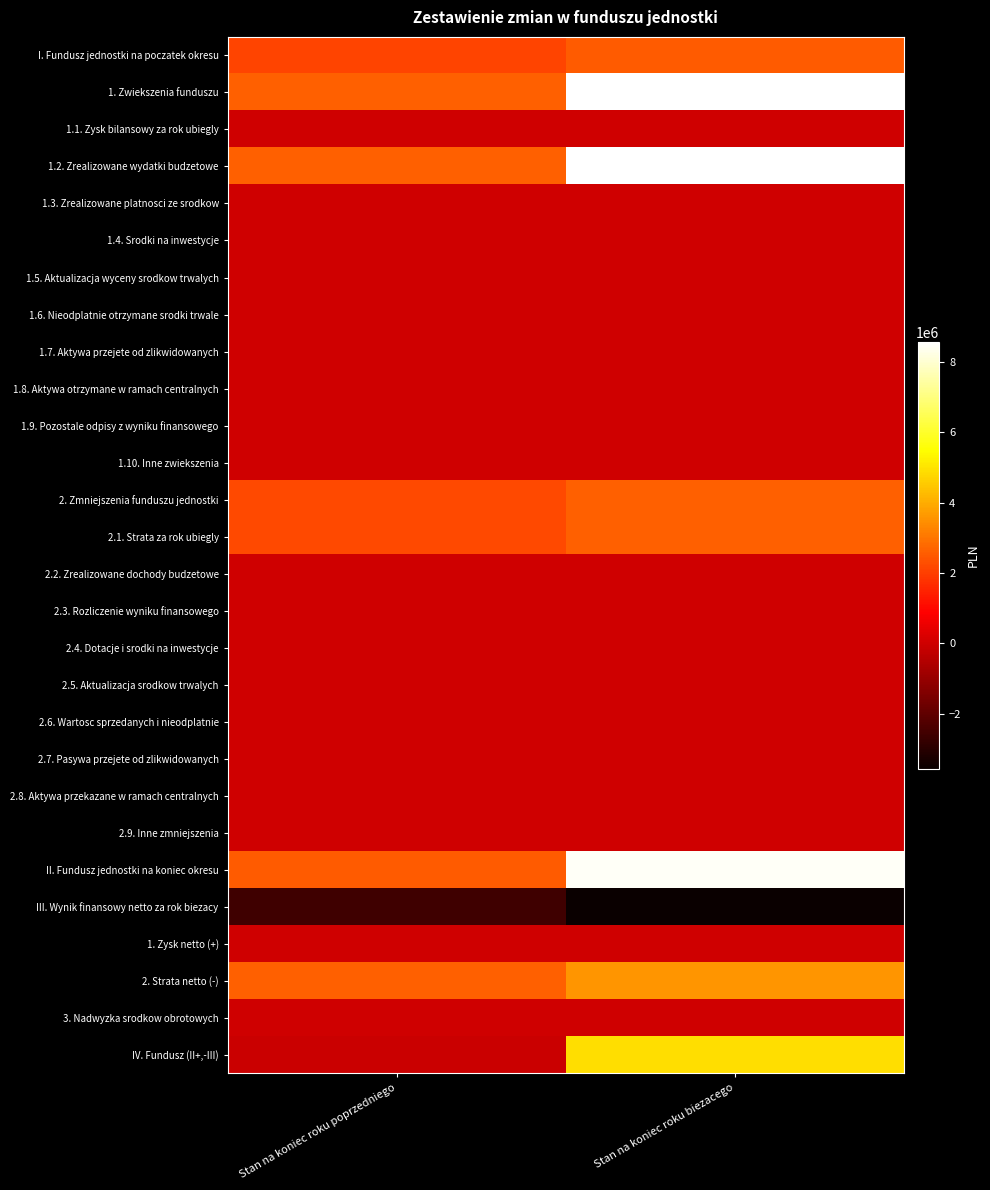

Count the number of data series in this chart.

28